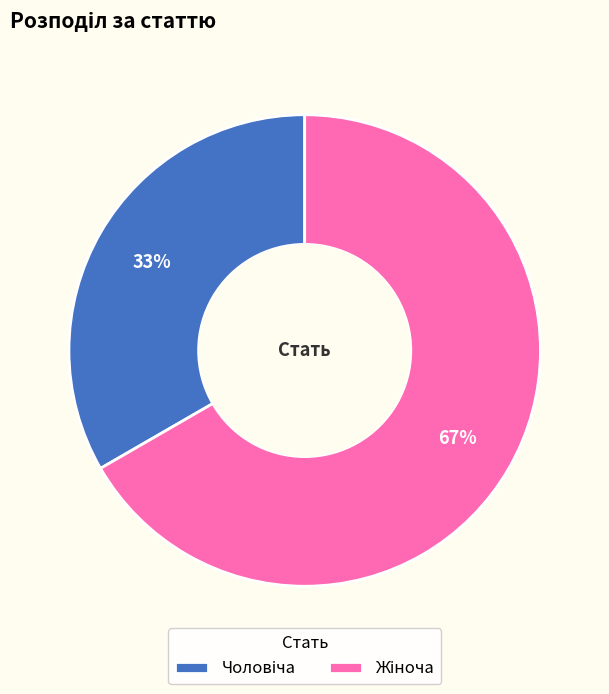

Does any single category account for the majority?

Yes